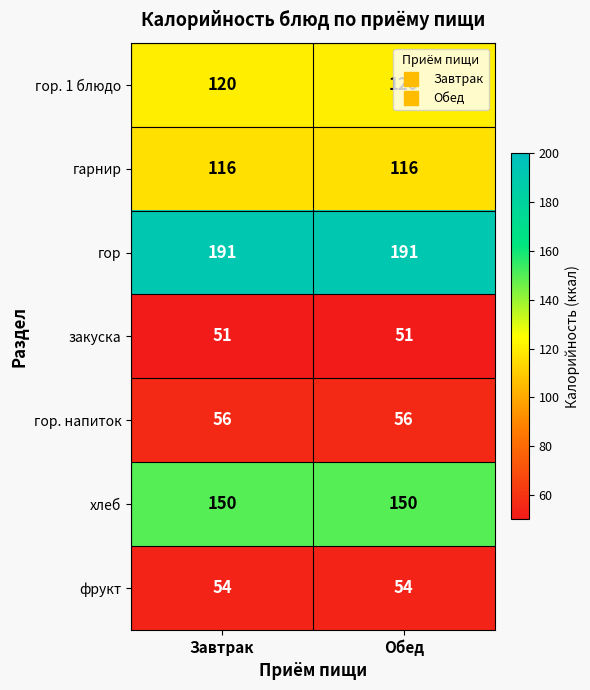

Count the number of data series in this chart.

7